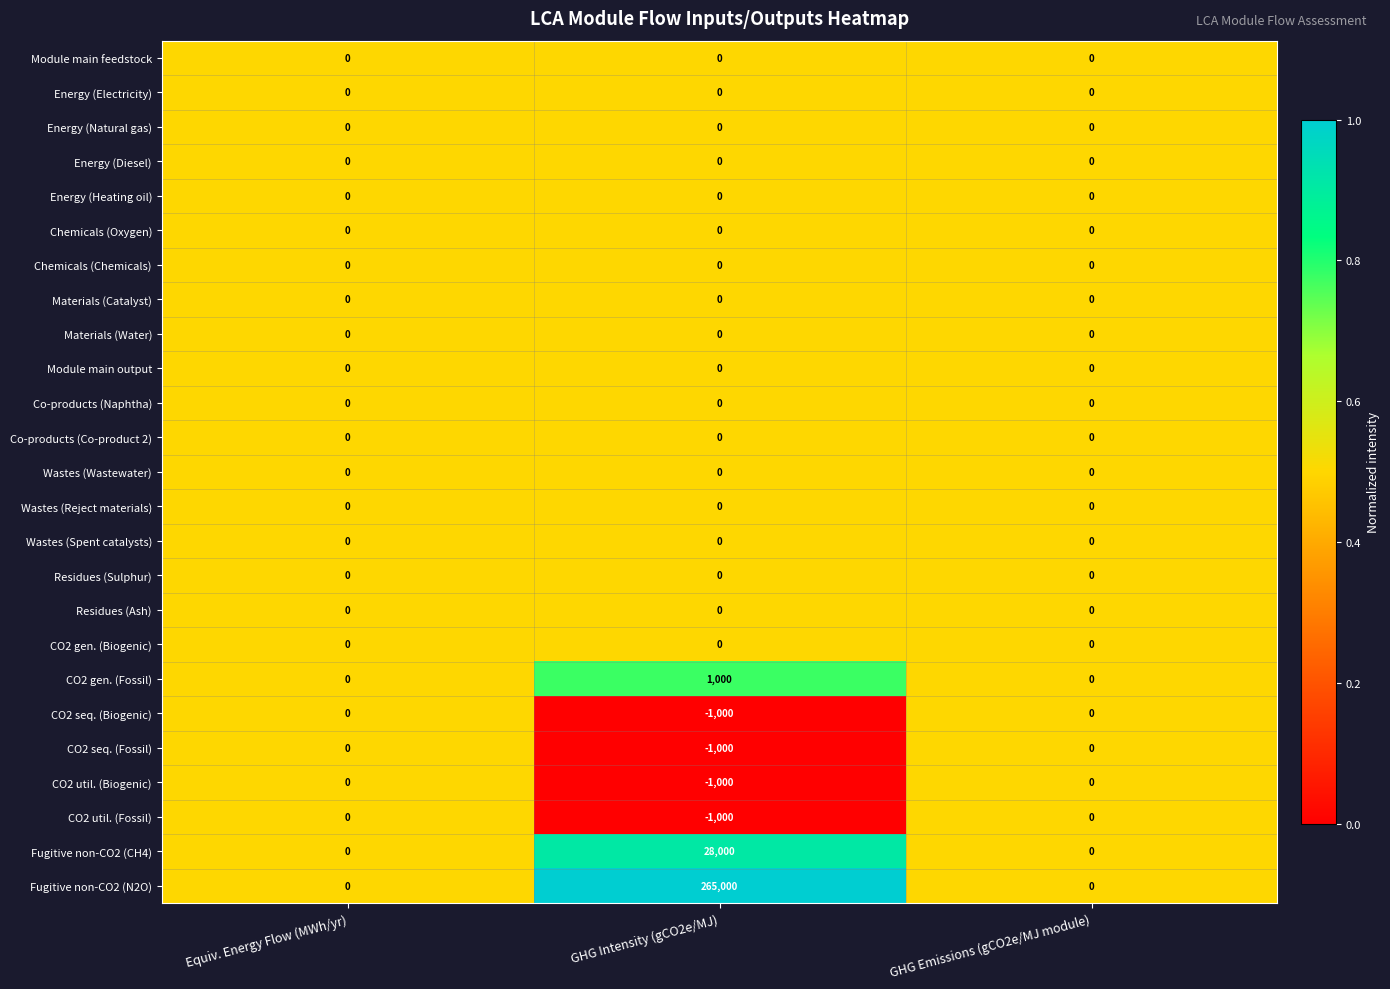

Is it true that Chemicals (Oxygen) equals 0 at Equiv. Energy Flow (MWh/yr)?

True